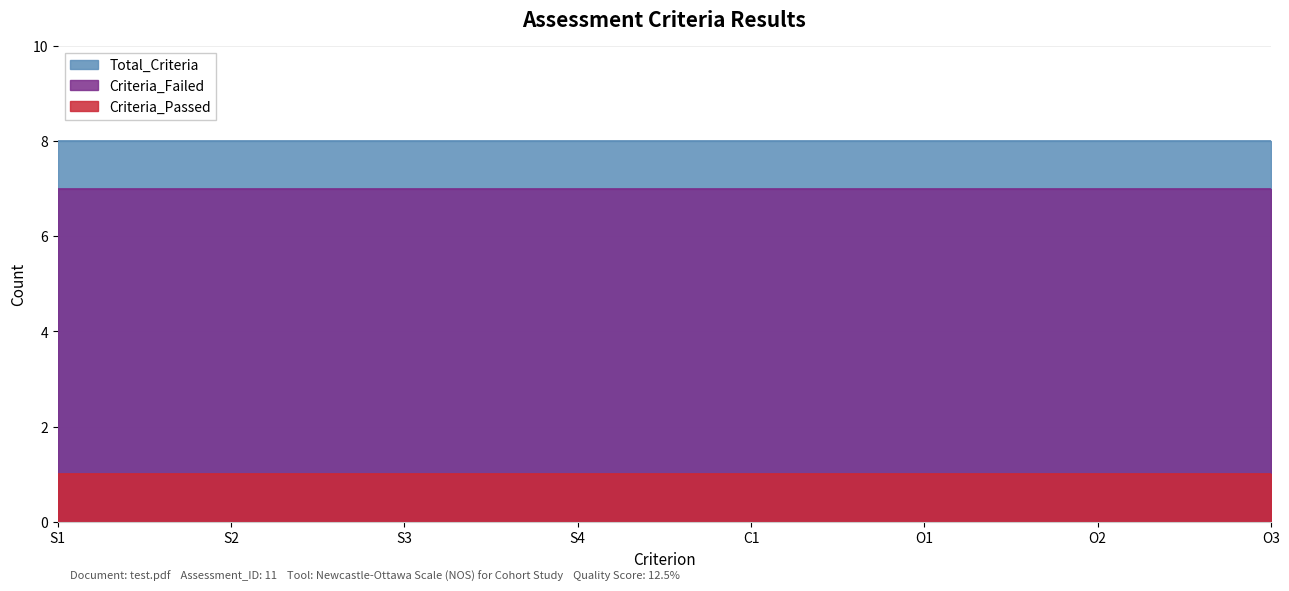

How many lines are shown in the chart?

3